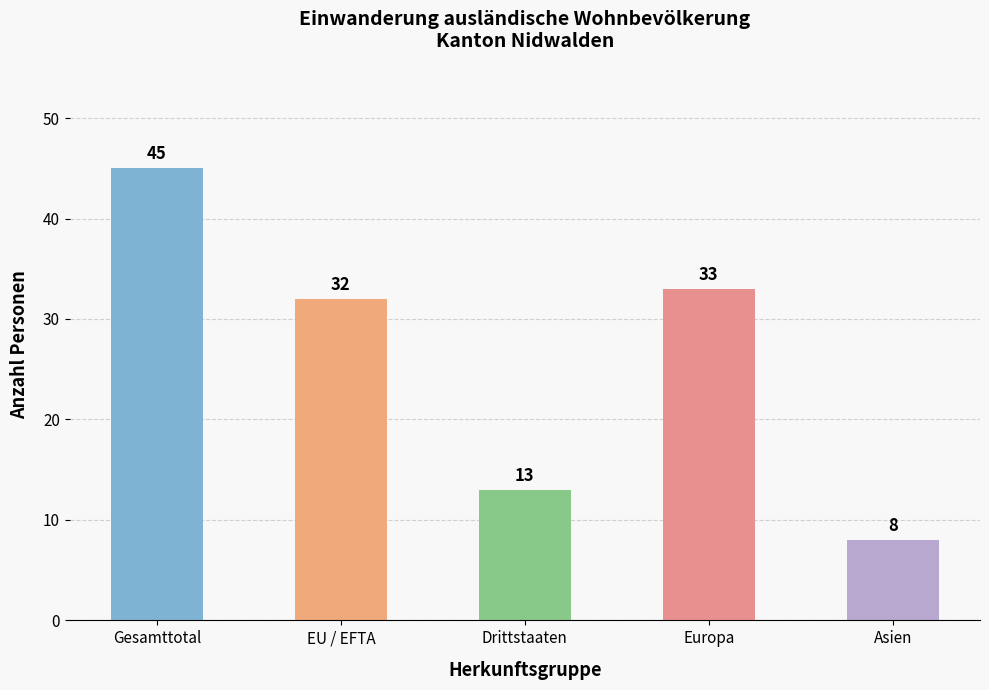

Does the chart contain stacked bars?

No